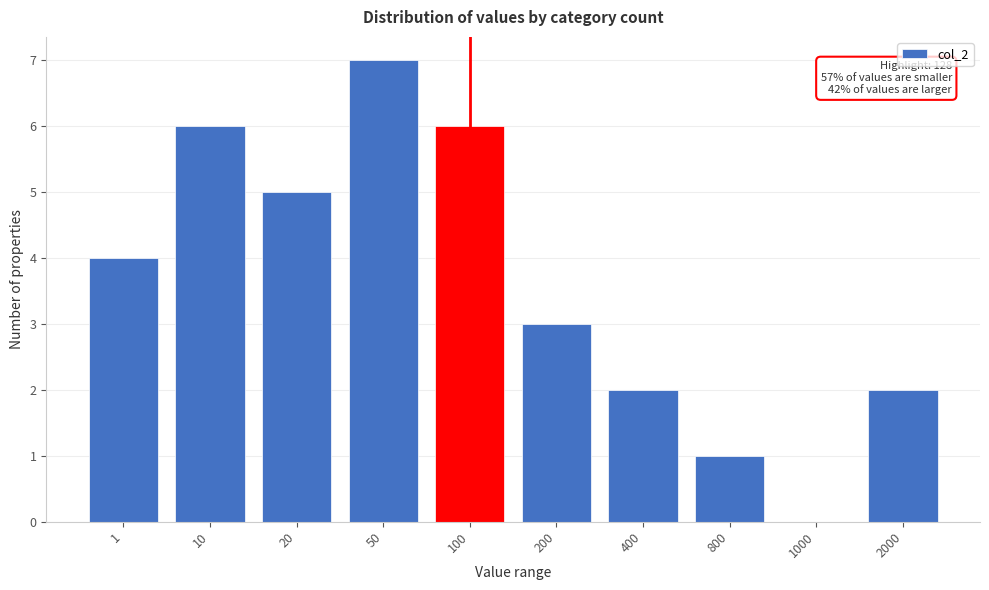

Reading left to right, list all the values displayed in this chart.

1=4	10=6	20=5	50=7	100=6	200=3	400=2	800=1	1000=0	2000=2